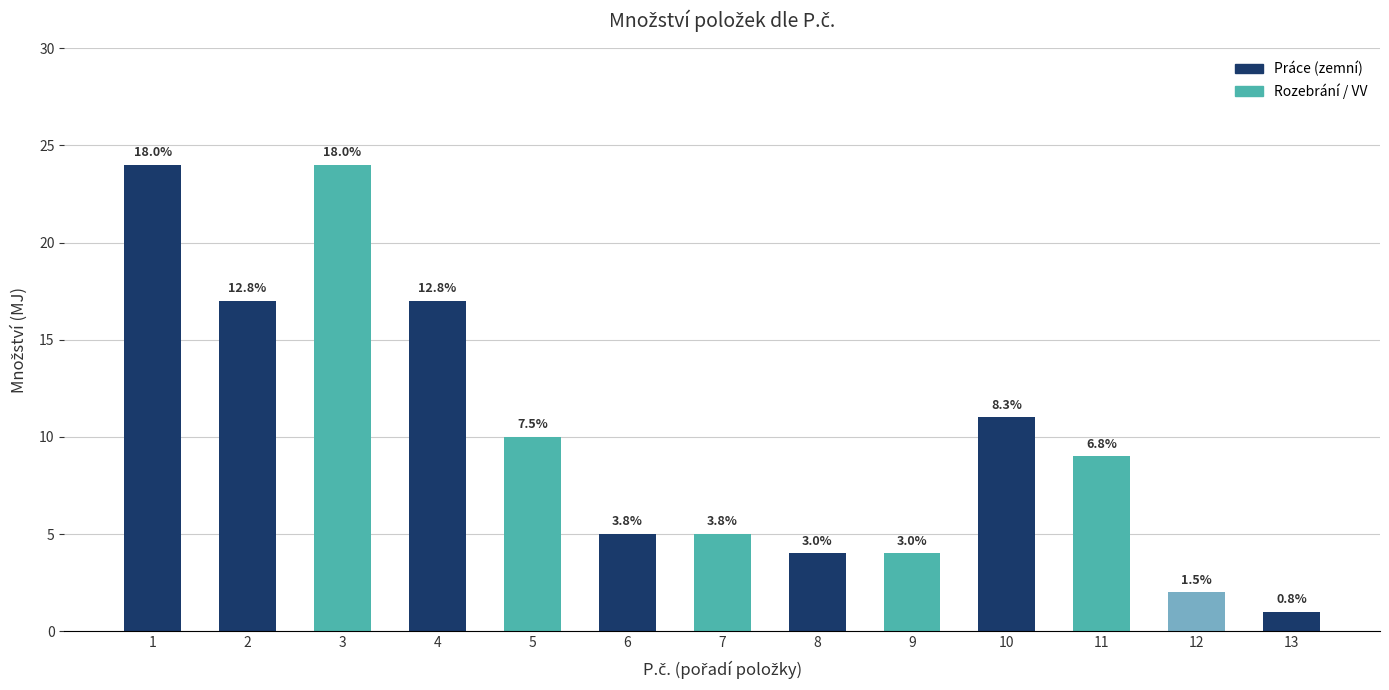

Does the chart contain any negative values?

No